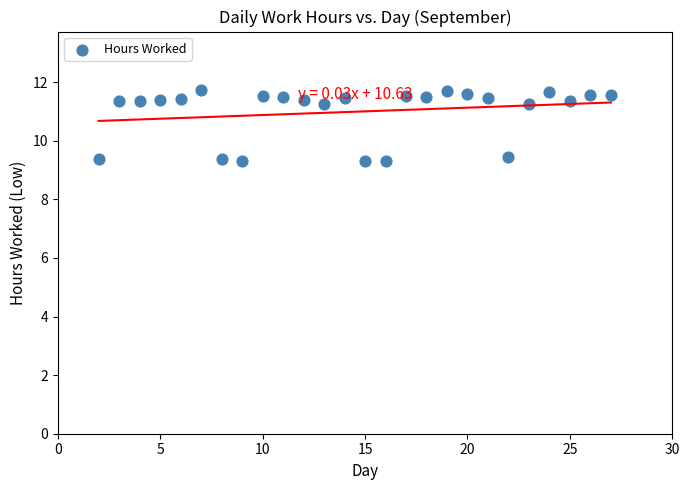

What is the range of Y values (max minus min)?

2.4